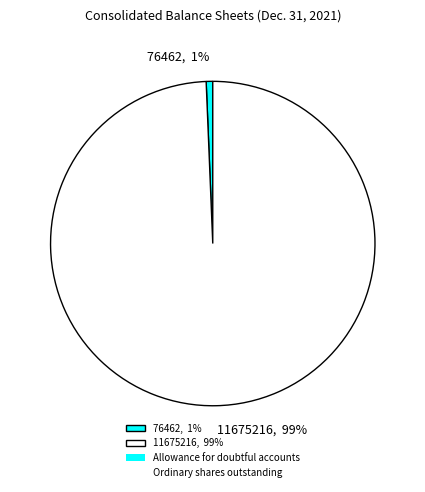

Combined, do 76462, 1% and 11675216, 99% account for over 50%?

Yes